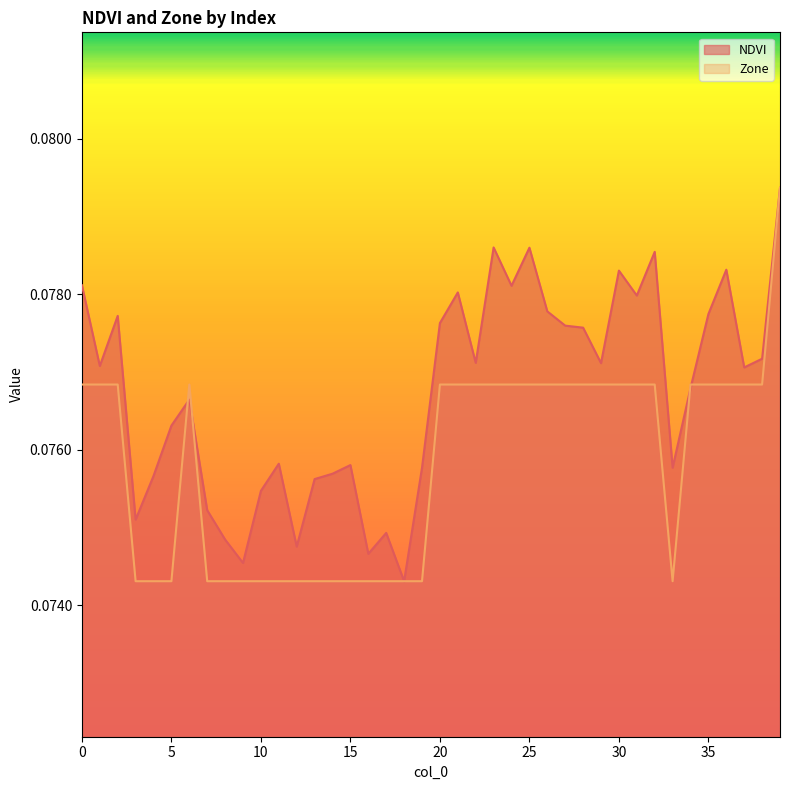

Where is NDVI nearest to the value 0?

18